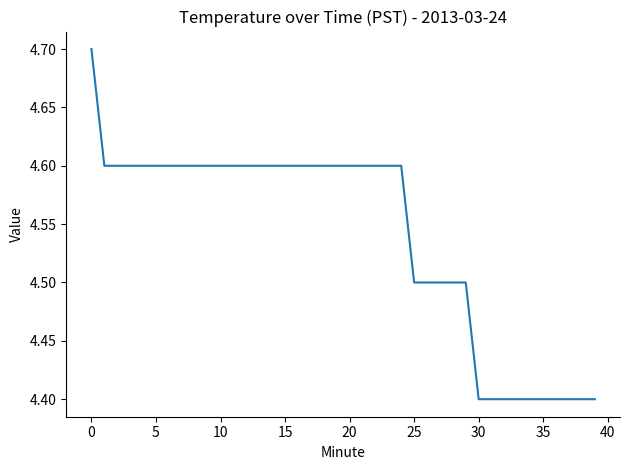

How many lines are shown in the chart?

1